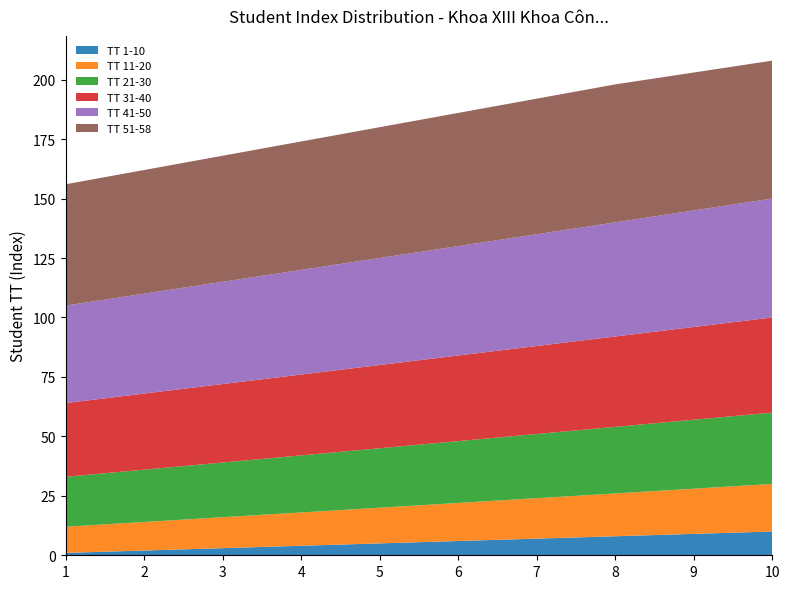

Reading left to right, list all the values displayed in this chart.

TT 1-10: 1	2	3	4	5	6	7	8	9	10
TT 11-20: 11	12	13	14	15	16	17	18	19	20
TT 21-30: 21	22	23	24	25	26	27	28	29	30
TT 31-40: 31	32	33	34	35	36	37	38	39	40
TT 41-50: 41	42	43	44	45	46	47	48	49	50
TT 51-58: 51	52	53	54	55	56	57	58	58	58